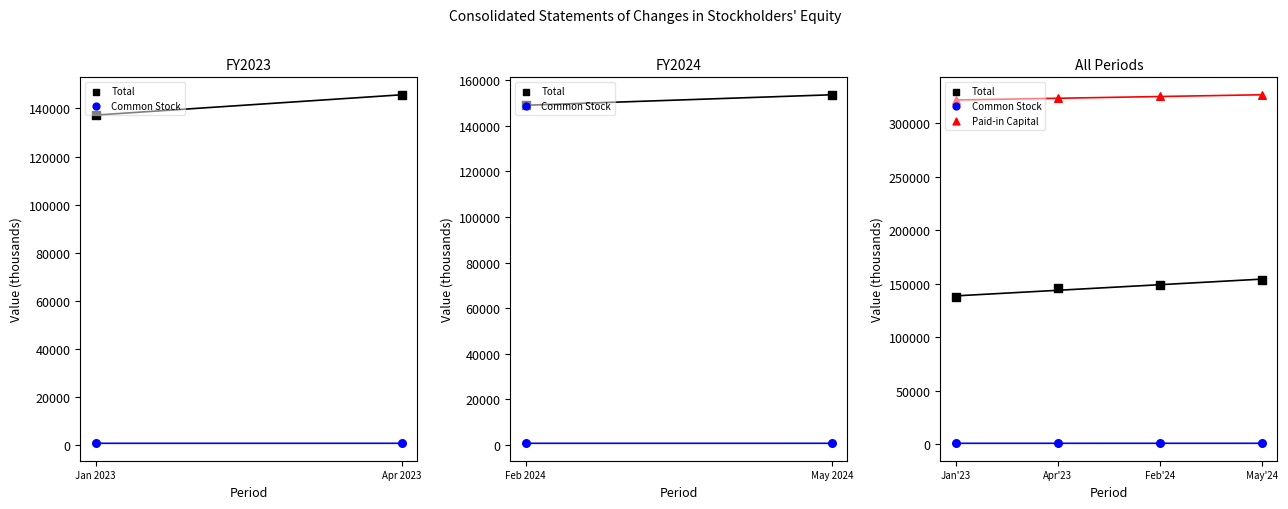

At how many categories does at least one series exceed 245149?

4